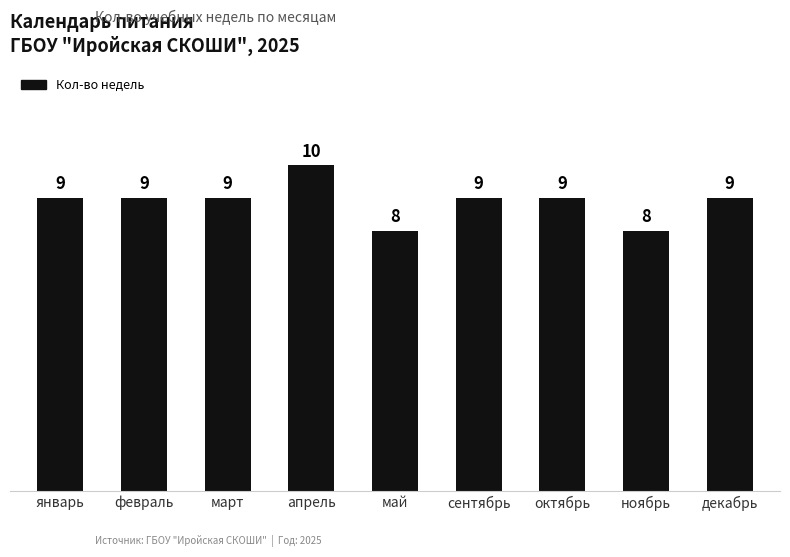

Count the values in the range 9 to 10.

7